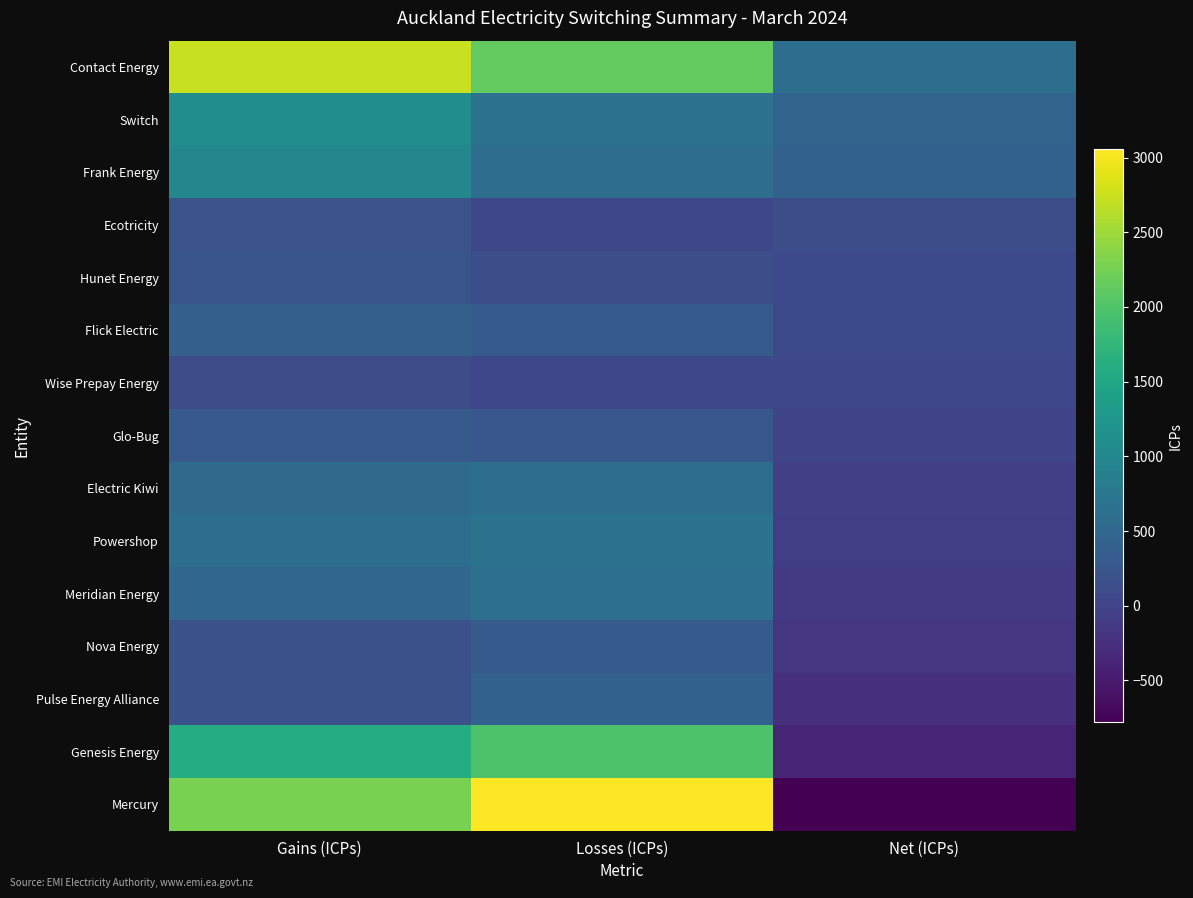

Reading left to right, what are all the values shown in this chart?

Contact Energy: Gains (ICPs)=2734	Losses (ICPs)=2128	Net (ICPs)=606
Switch: Gains (ICPs)=1104	Losses (ICPs)=646	Net (ICPs)=458
Frank Energy: Gains (ICPs)=1003	Losses (ICPs)=592	Net (ICPs)=411
Ecotricity: Gains (ICPs)=195	Losses (ICPs)=51	Net (ICPs)=144
Hunet Energy: Gains (ICPs)=224	Losses (ICPs)=144	Net (ICPs)=80
Flick Electric: Gains (ICPs)=388	Losses (ICPs)=309	Net (ICPs)=79
Wise Prepay Energy: Gains (ICPs)=104	Losses (ICPs)=53	Net (ICPs)=51
Glo-Bug: Gains (ICPs)=291	Losses (ICPs)=263	Net (ICPs)=28
Electric Kiwi: Gains (ICPs)=548	Losses (ICPs)=605	Net (ICPs)=-57
Powershop: Gains (ICPs)=613	Losses (ICPs)=686	Net (ICPs)=-73
Meridian Energy: Gains (ICPs)=492	Losses (ICPs)=621	Net (ICPs)=-129
Nova Energy: Gains (ICPs)=170	Losses (ICPs)=339	Net (ICPs)=-169
Pulse Energy Alliance: Gains (ICPs)=170	Losses (ICPs)=411	Net (ICPs)=-241
Genesis Energy: Gains (ICPs)=1598	Losses (ICPs)=1977	Net (ICPs)=-379
Mercury: Gains (ICPs)=2276	Losses (ICPs)=3054	Net (ICPs)=-778